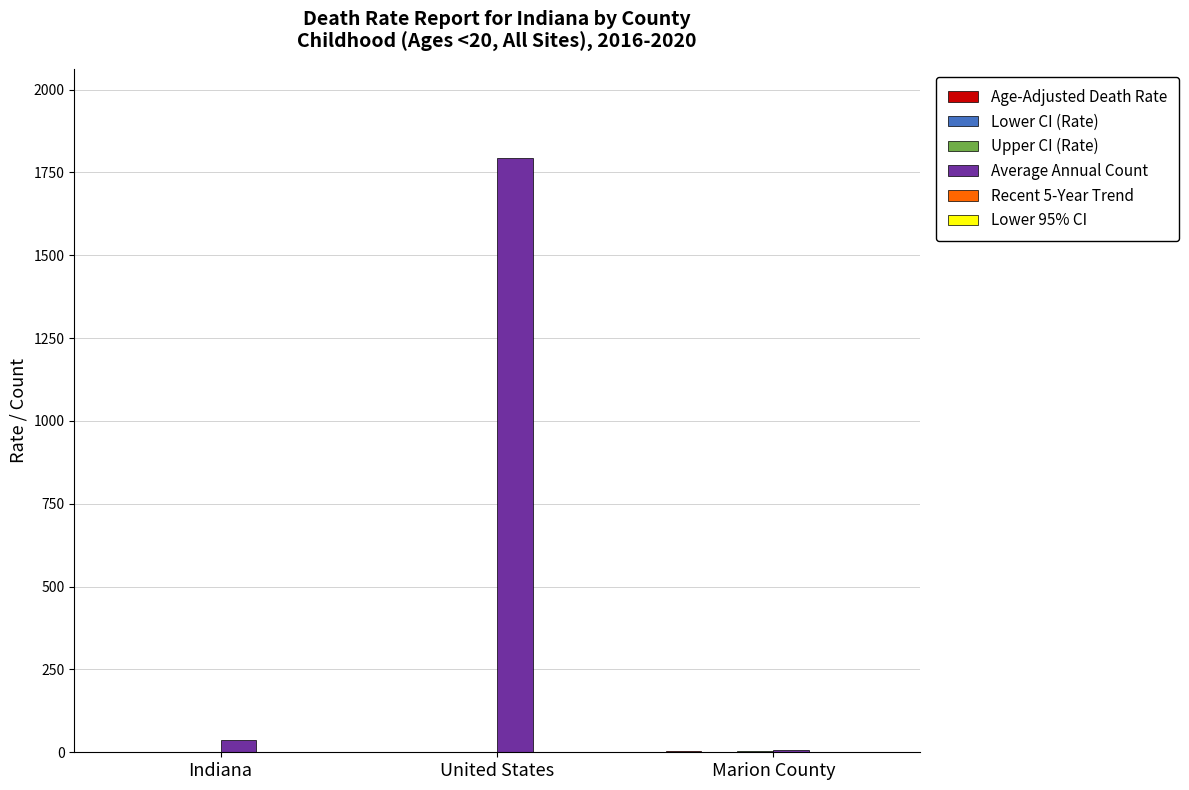

What is the greatest value displayed?

1793.0